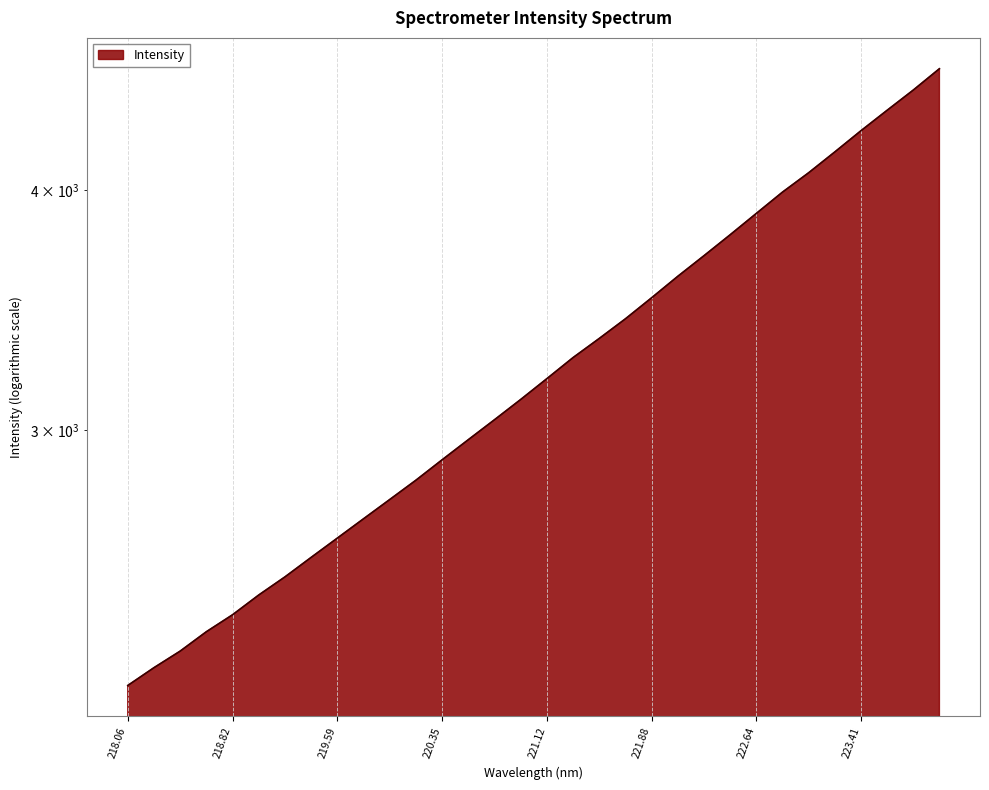

List the labels in order of value, smallest first.

218.0596, 218.2508, 218.442, 218.6332, 218.8244, 219.0156, 219.2067, 219.3979, 219.589, 219.7801, 219.9712, 220.1623, 220.3533, 220.5444, 220.7354, 220.9264, 221.1174, 221.3083, 221.4993, 221.6902, 221.8812, 222.0721, 222.263, 222.4538, 222.6447, 222.8355, 223.0264, 223.2172, 223.408, 223.5987, 223.7895, 223.9802